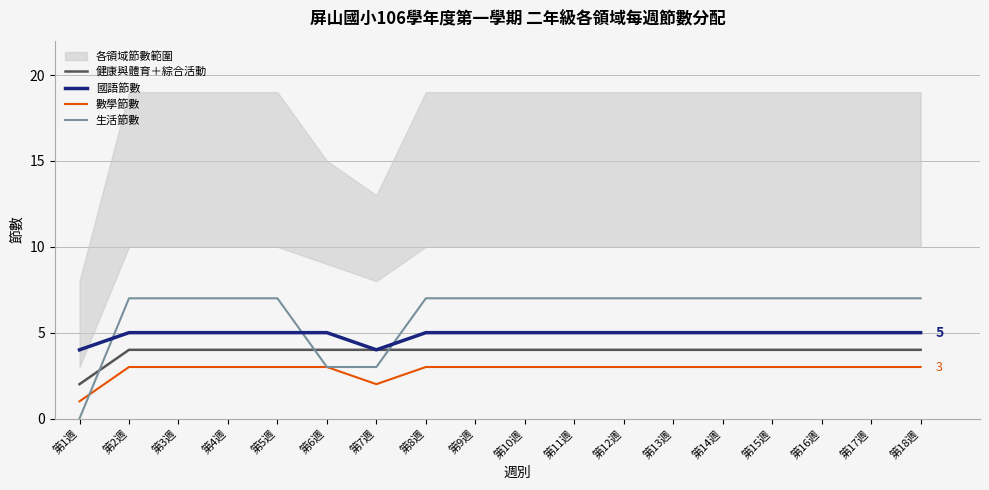

Which label corresponds to the largest value in the chart?

第2週